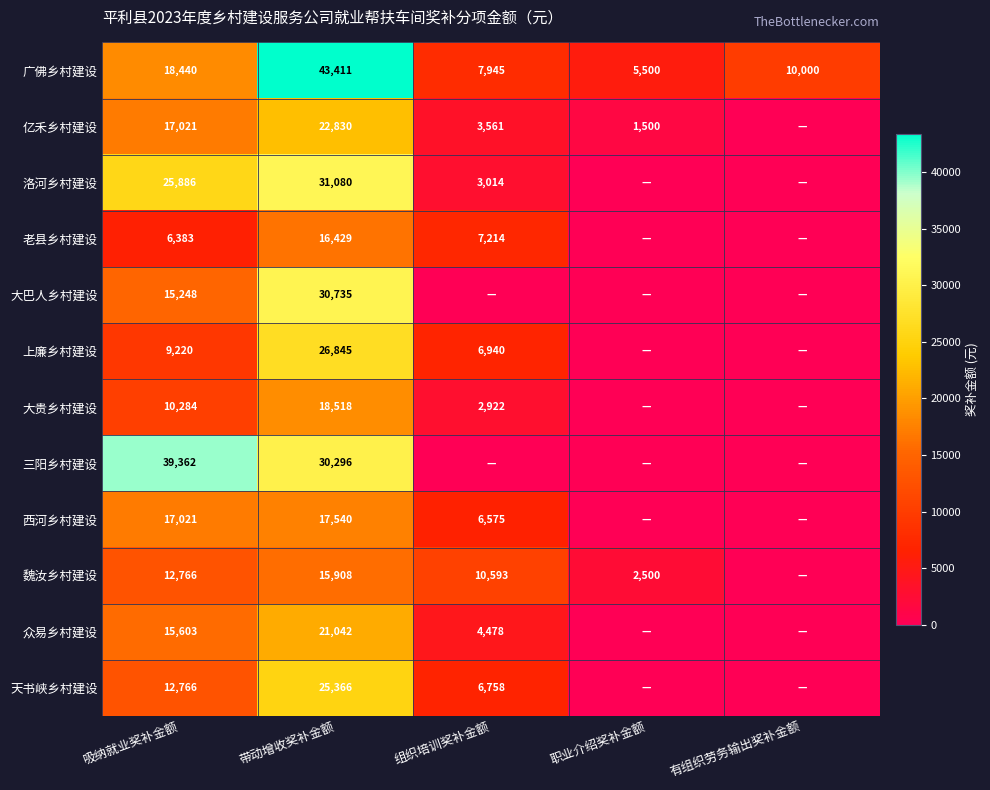

What is the sum of the 亿禾乡村建设 values at 带动增收奖补金额 and 吸纳就业奖补金额?

39851